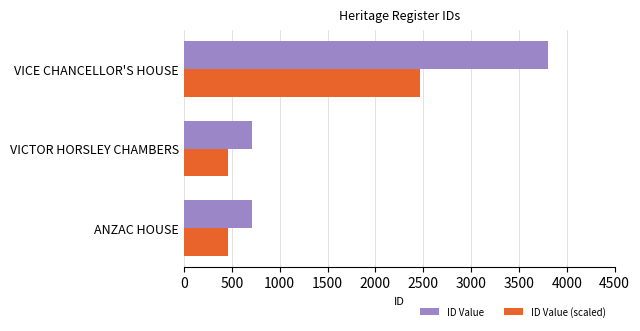

True or false: ID Value (scaled) has a value of 633.5 at ANZAC HOUSE.

False